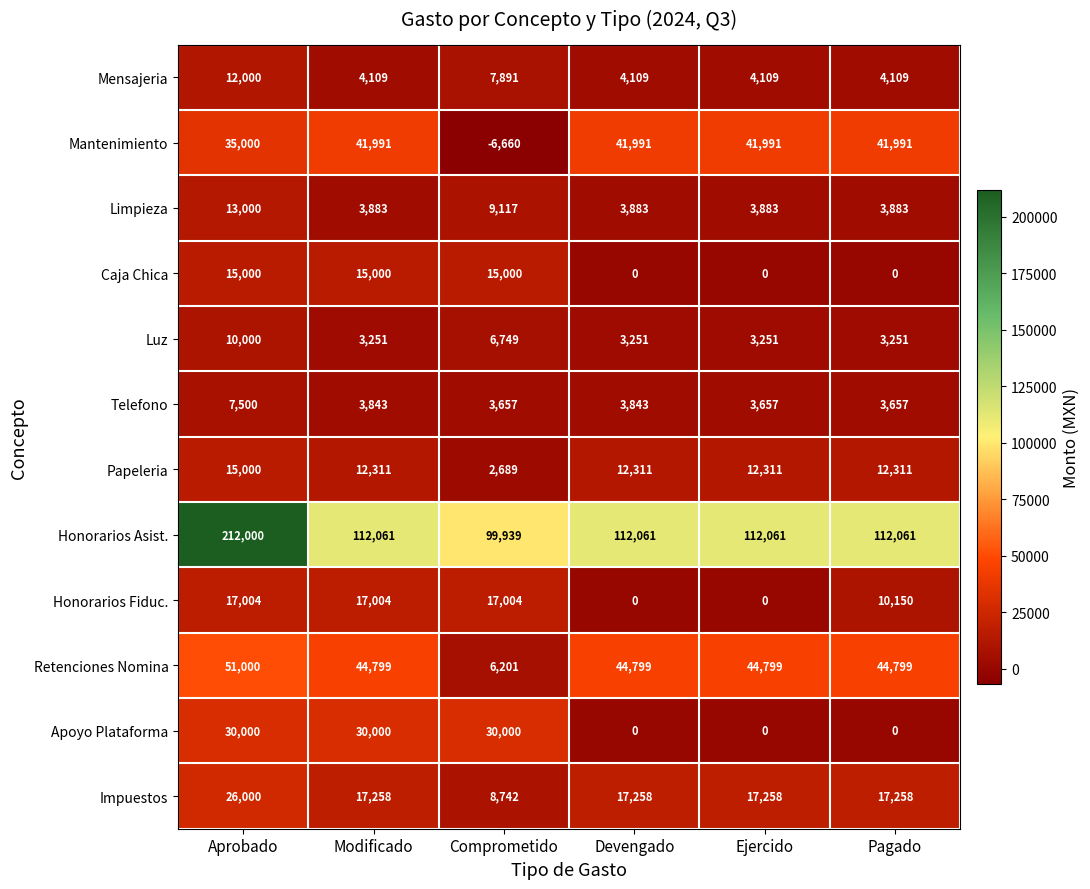

At which category does the chart reach its peak across all series?

Aprobado